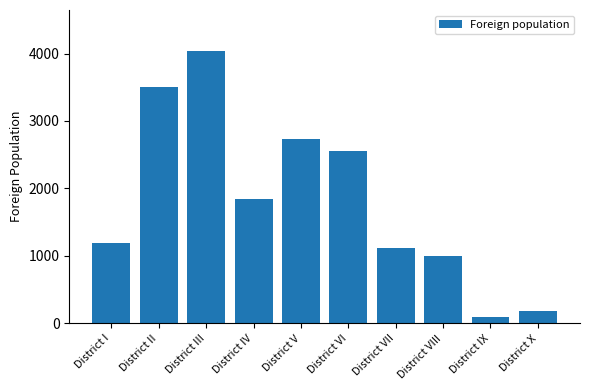

What is the label of the 3rd bar from the right?

District VIII